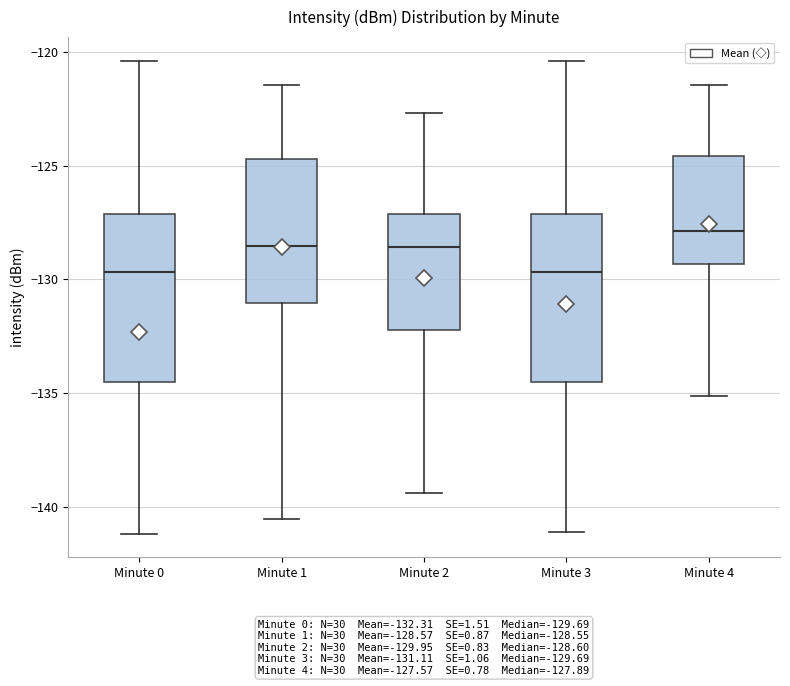

Where does the median line of the box for Minute 1 sit on the y-axis? The values are not printed on the chart, so give them approximately, as read against the axis.

-128.5